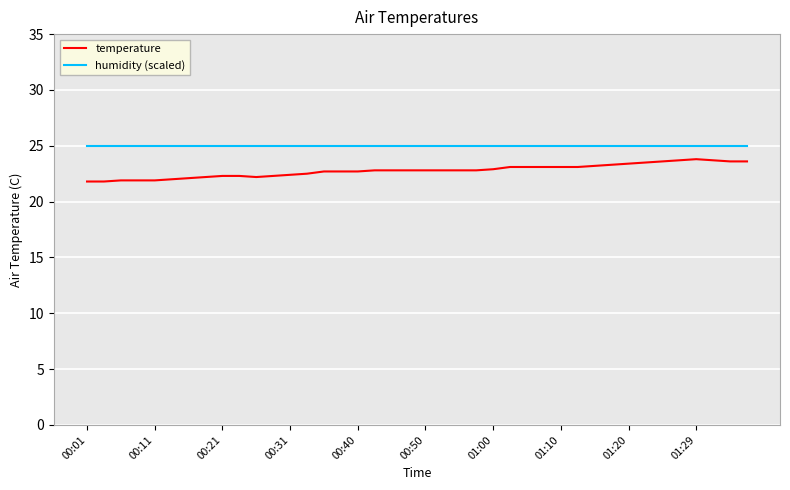

Rank the series by their average value, from highest to lowest.

humidity (scaled), temperature